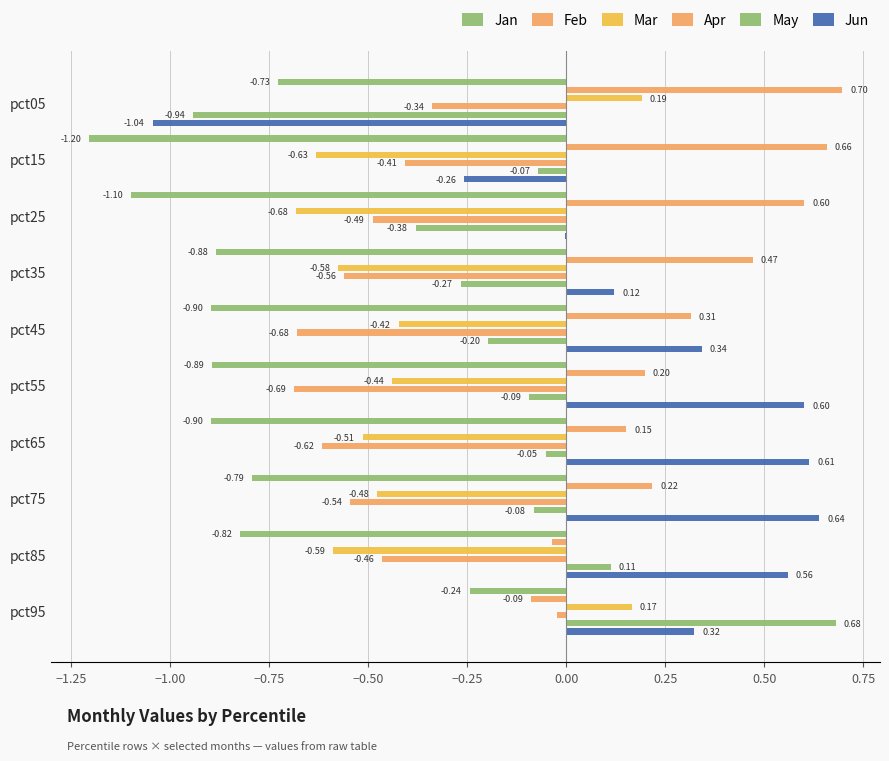

Which series has the largest total across all categories?

Feb